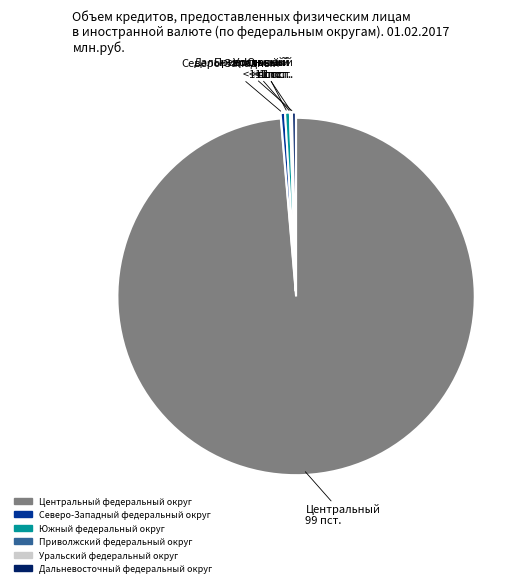

Is the sum of Северо-Западный федеральный округ and Центральный федеральный округ greater than half?

Yes